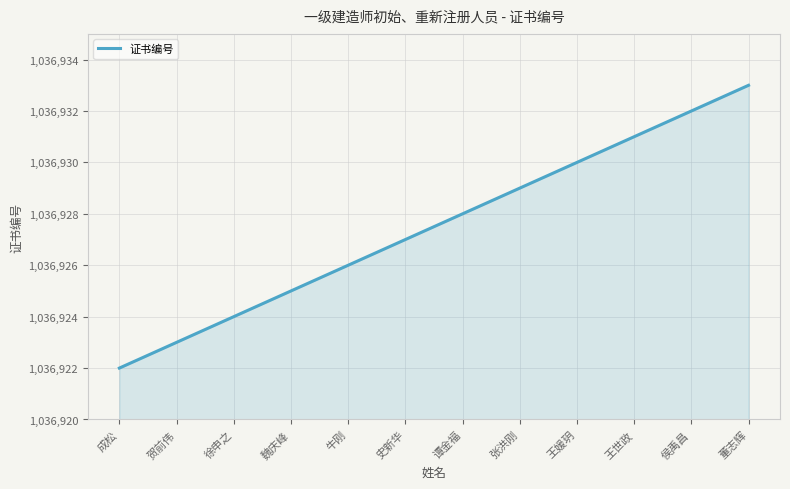

Reading right to left, transcribe all the data shown in this chart.

董志辉=1036933	侯禹昌=1036932	王世政=1036931	王媛玥=1036930	张洪刚=1036929	谭金福=1036928	史新华=1036927	牛刚=1036926	魏庆峰=1036925	徐申之=1036924	贺前伟=1036923	成松=1036922